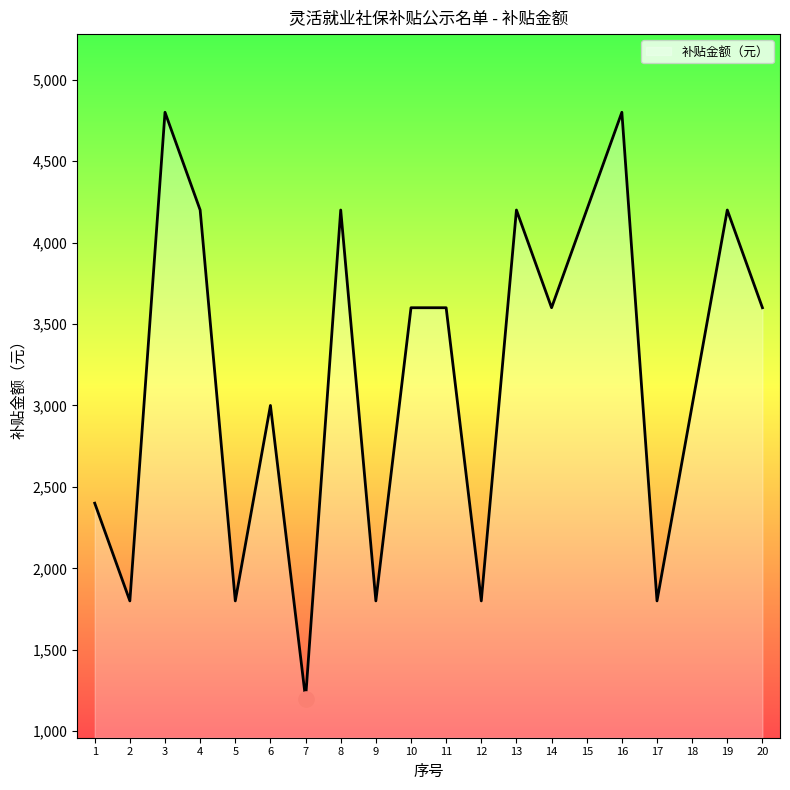

Approximately how many times larger is the value at 13 compared to 11?

1.2